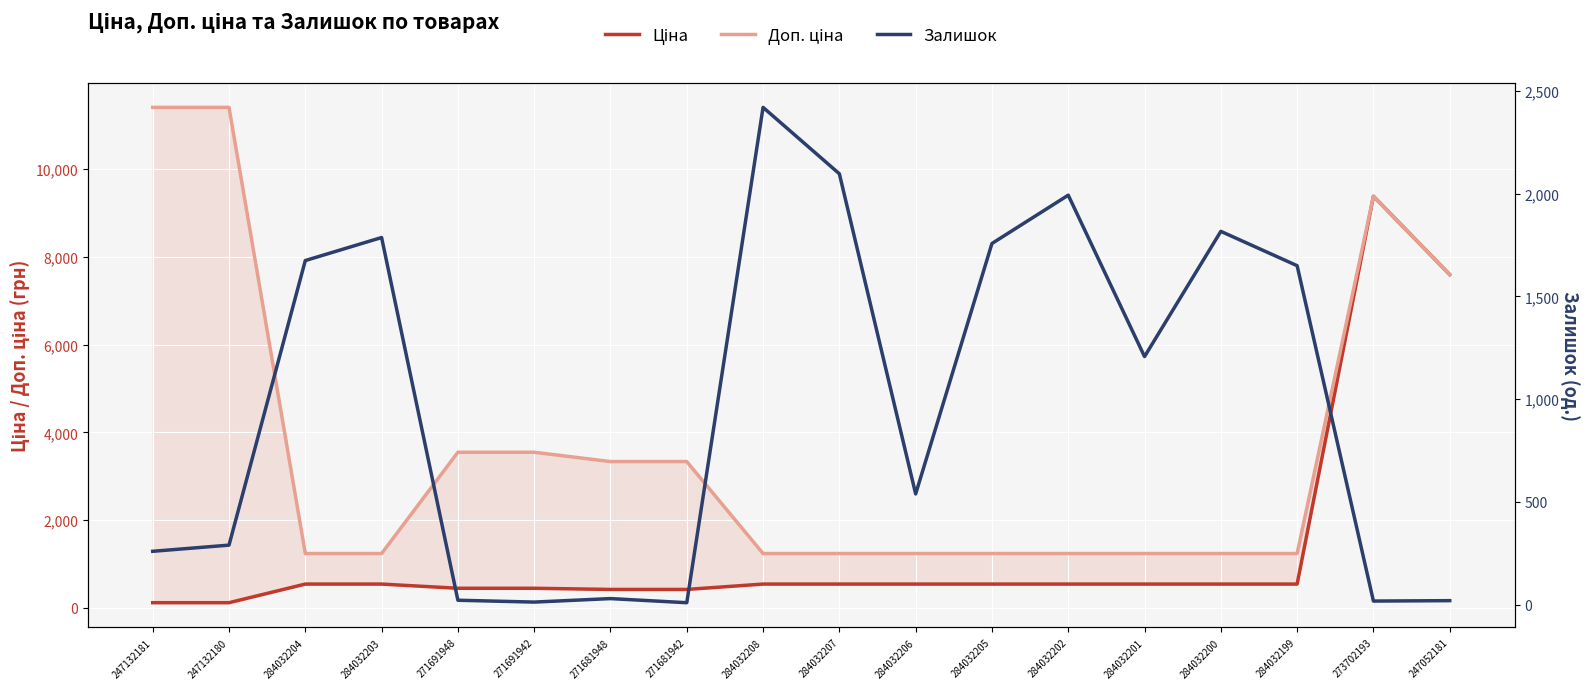

How many categories are shown in the chart?

18